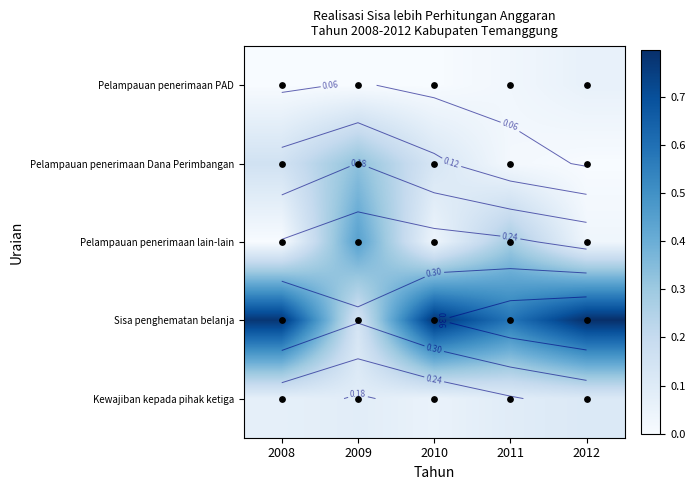

Rank the series at 2011 from highest to lowest value.

Sisa penghematan belanja, Pelampauan penerimaan lain-lain, Kewajiban kepada pihak ketiga, Pelampauan penerimaan PAD, Pelampauan penerimaan Dana Perimbangan